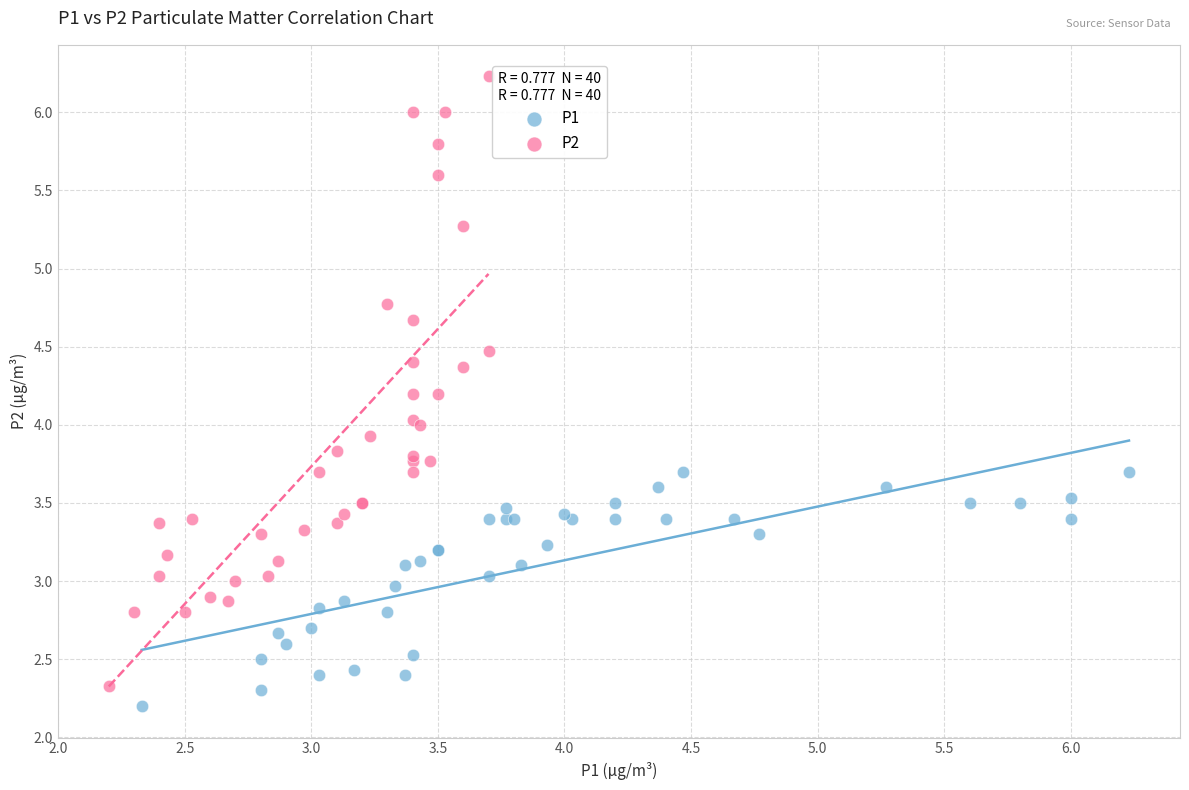

Which series has the widest spread of Y values?

P2